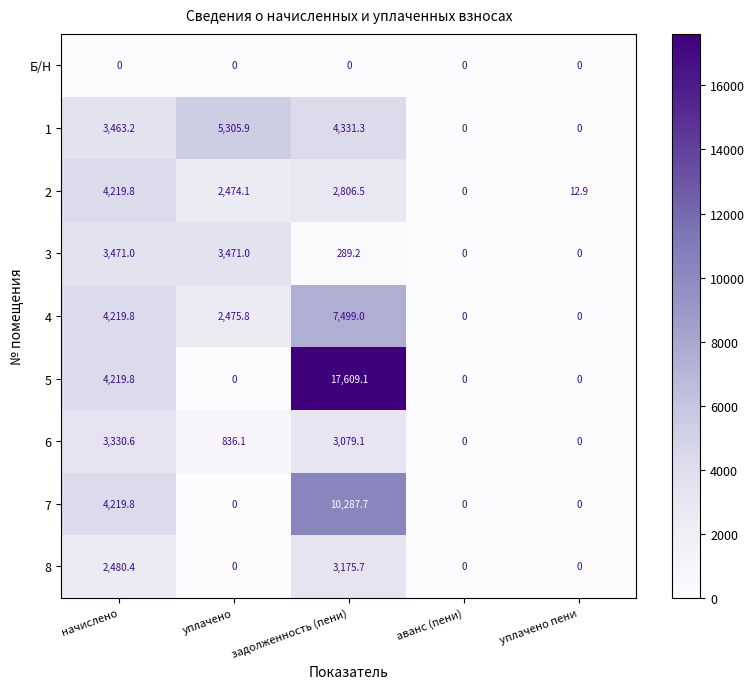

Which series has the largest range (max minus min)?

5